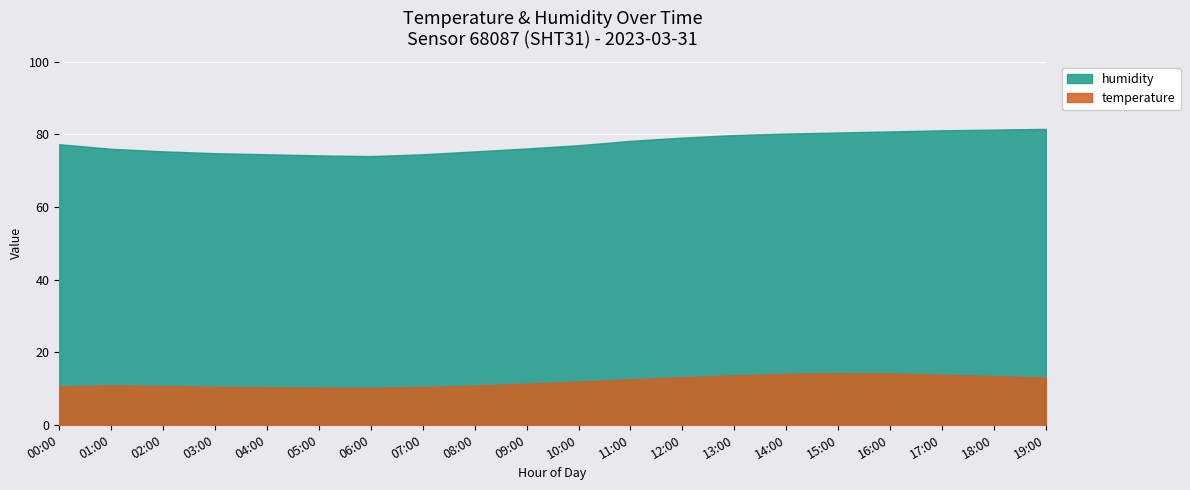

What is the sum of all temperature values?

239.3